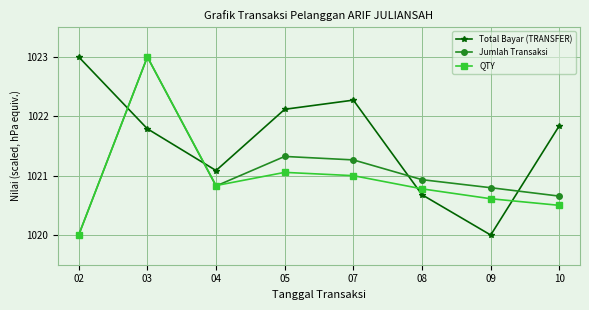

Is it true that Jumlah Transaksi equals 1020.8 at 04?

True